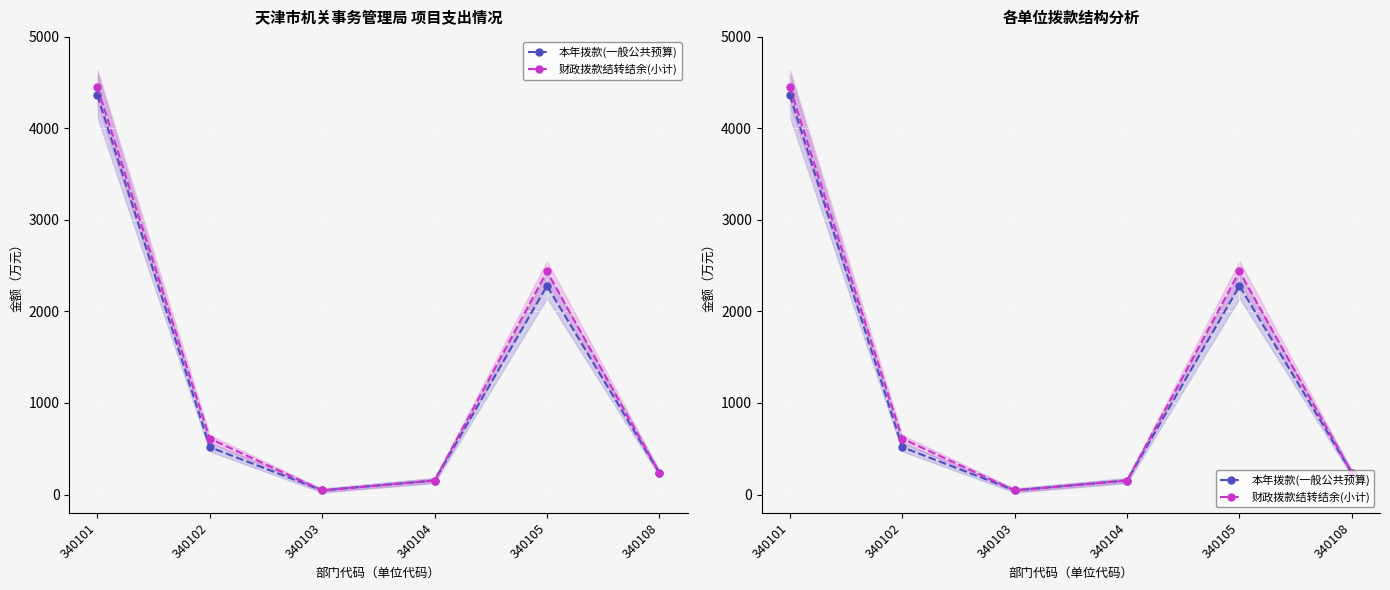

True or false: 财政拨款结转结余(小计) has more than 0 interior local peaks.

True